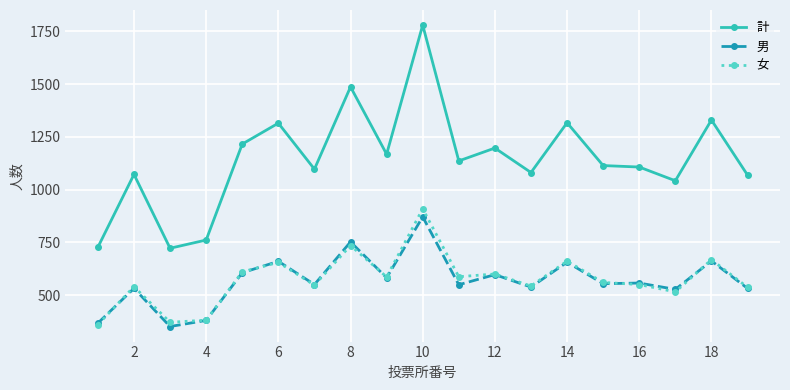

Which series has the largest total across all categories?

計